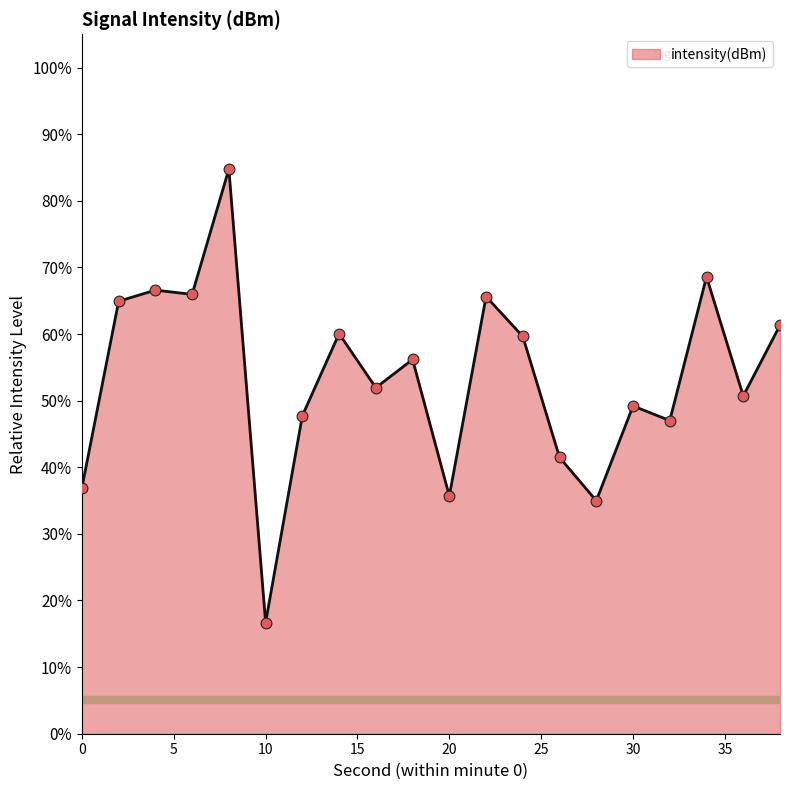

What is the difference between the maximum and minimum values?

68.1